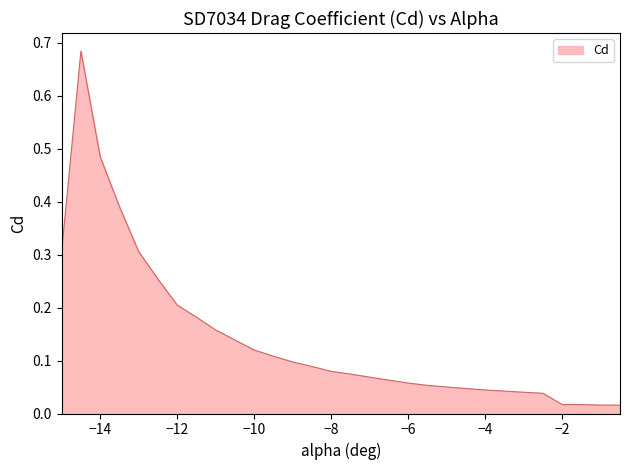

How many points are higher than both their immediate neighbors (excluding endpoints)?

2